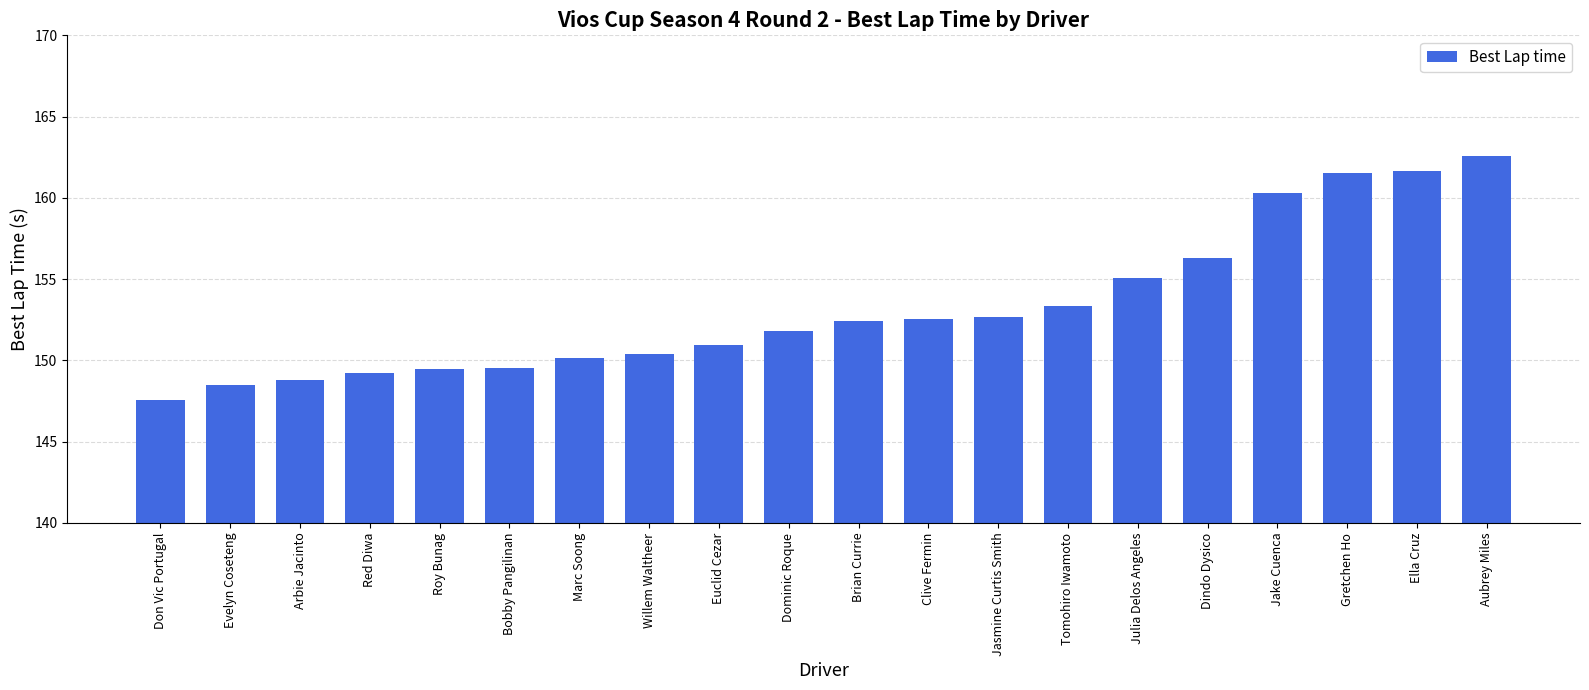

Between Ella Cruz and Jake Cuenca, which is larger?

Ella Cruz